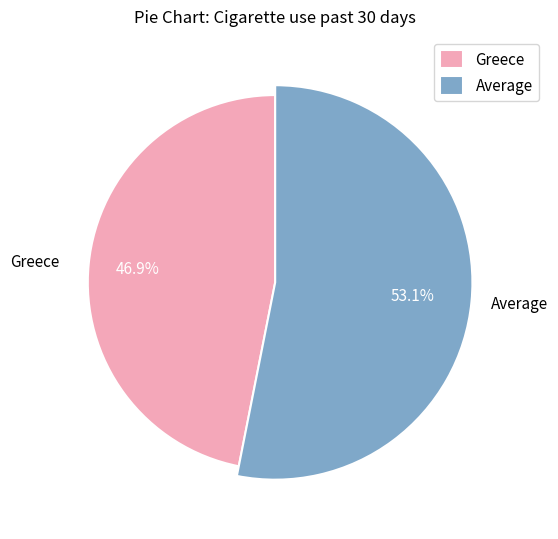

Does any single category account for the majority?

Yes